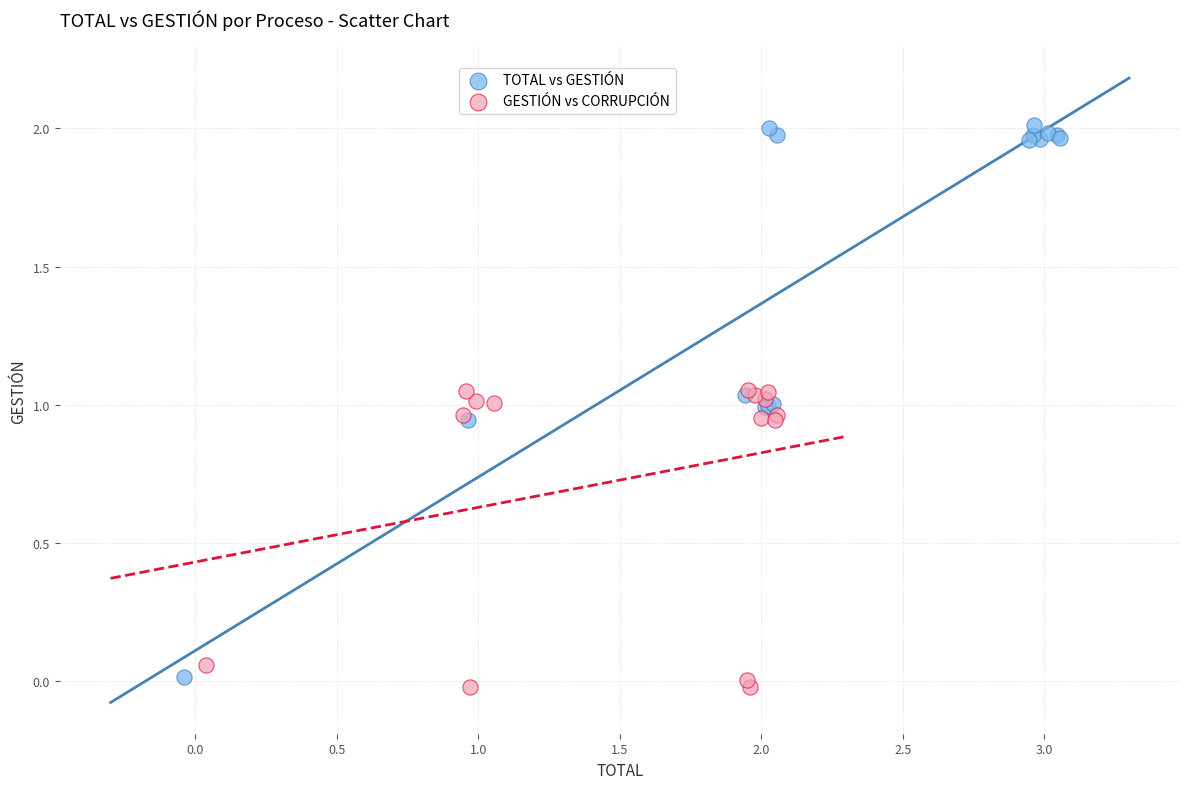

Which series contains the highest Y value?

TOTAL vs GESTIÓN